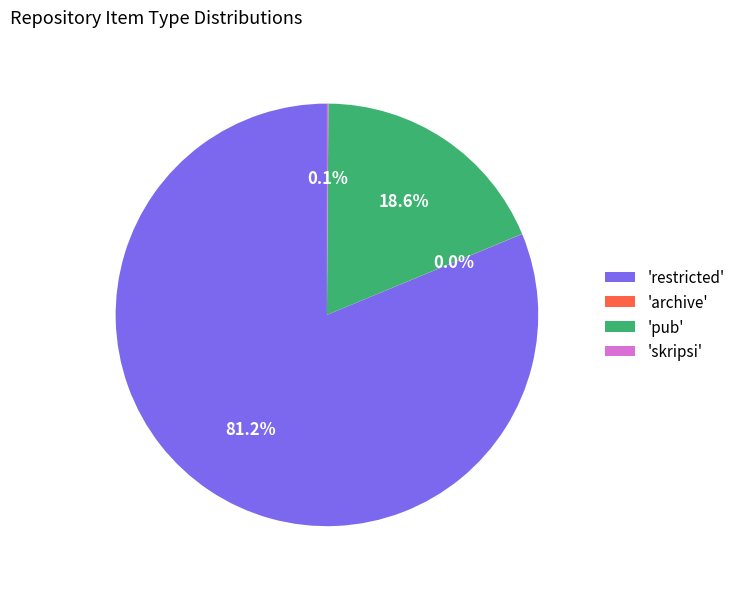

Which category accounts for the majority?

'restricted'